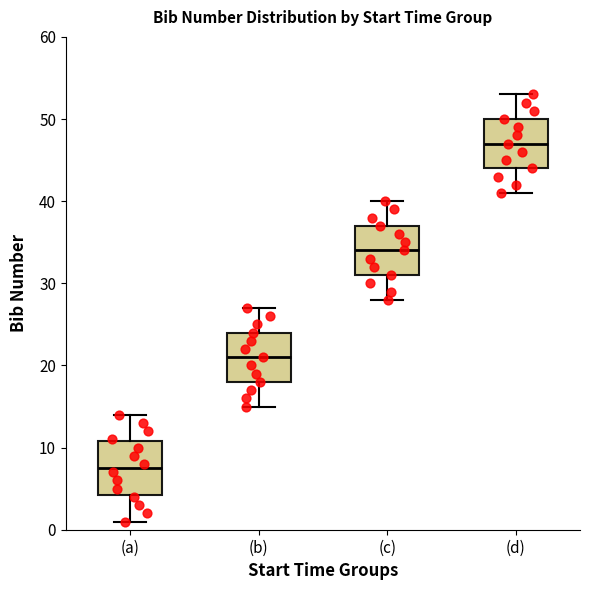

Which box has the lowest median line?

(a)